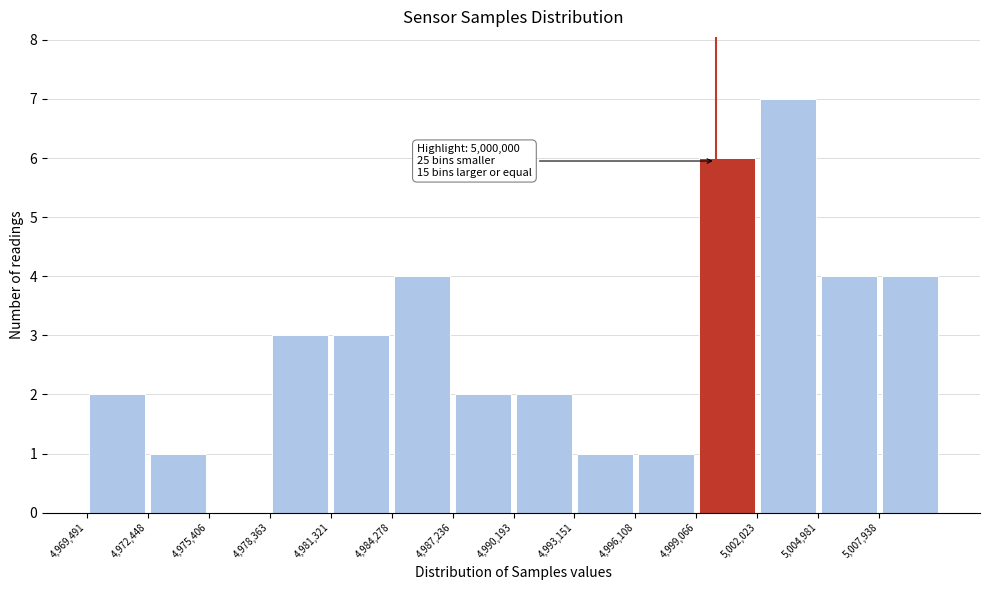

Which range on the x-axis has the tallest bar?

5002000 to 5005000